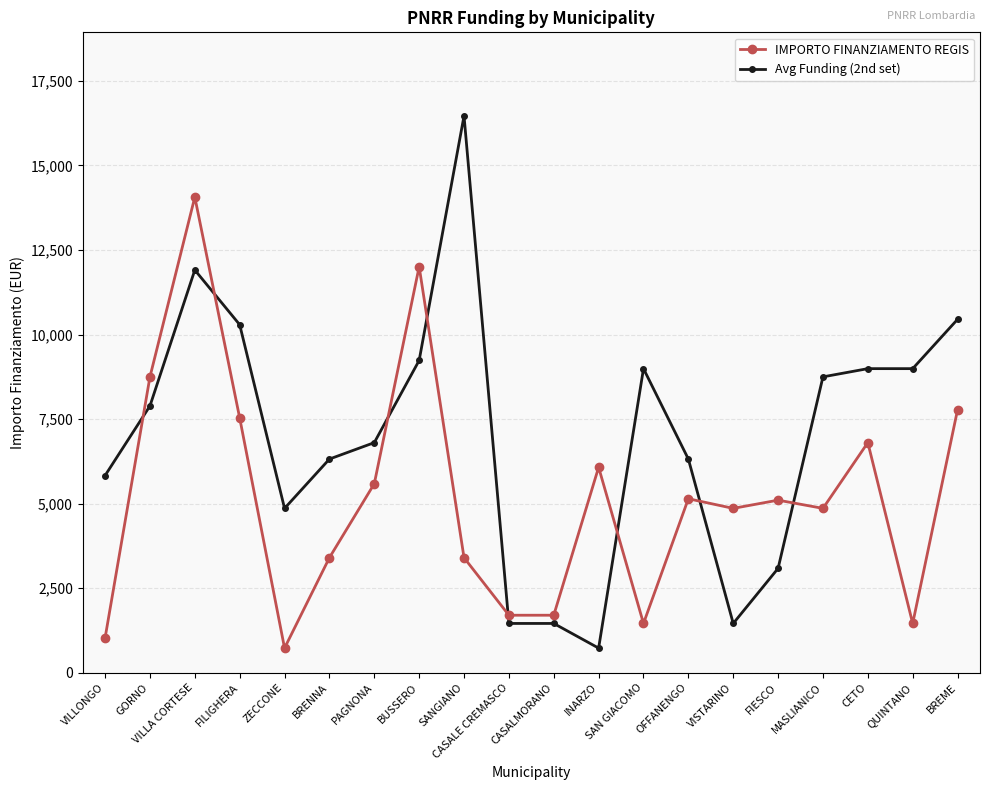

Which series has the widest spread of values?

Avg Funding (2nd set)